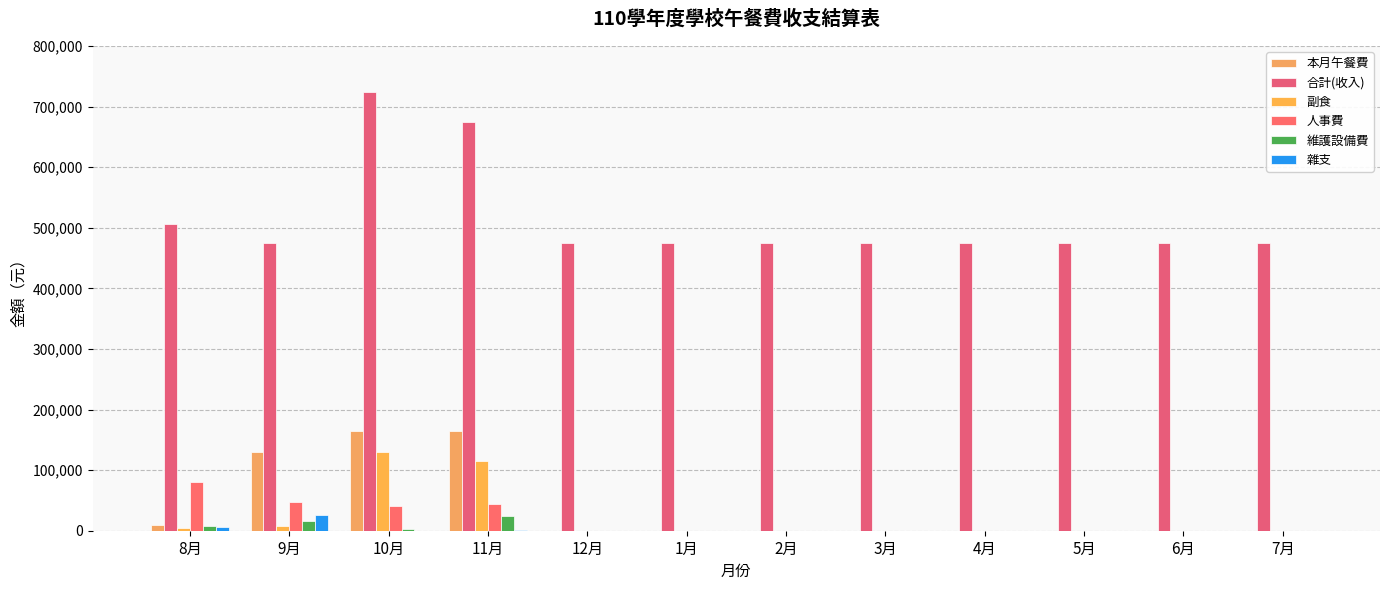

Which has a higher value, 8月 or 6月?

8月